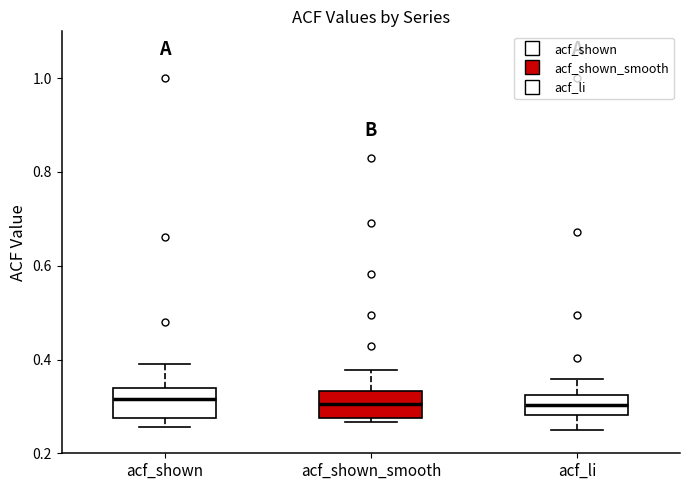

Reading left to right, read every box against the y-axis: the position of its median line, the range the box covers, and the ends of its whiskers. The values are not printed on the chart, so give them approximately, as read against the axis.

acf_shown: median 0.32, box 0.28 to 0.34, whiskers 0.26 to 0.40
acf_shown_smooth: median 0.30, box 0.28 to 0.34, whiskers 0.26 to 0.38
acf_li: median 0.30, box 0.28 to 0.32, whiskers 0.24 to 0.36